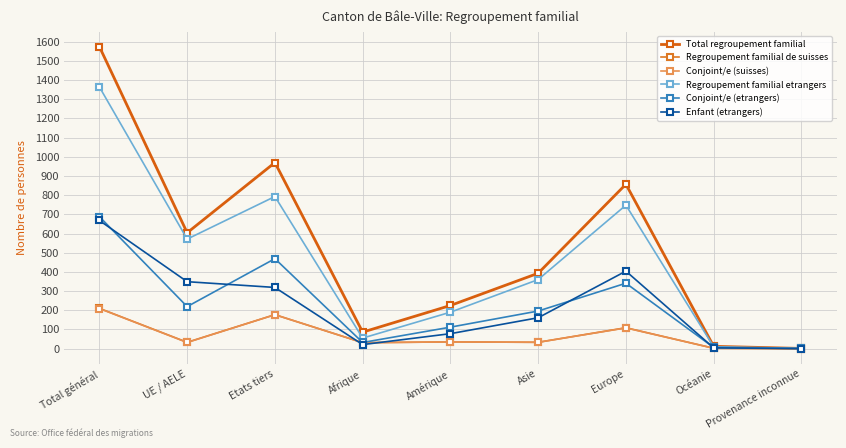

Is it true that Regroupement familial etrangers equals 190 at Amérique?

True